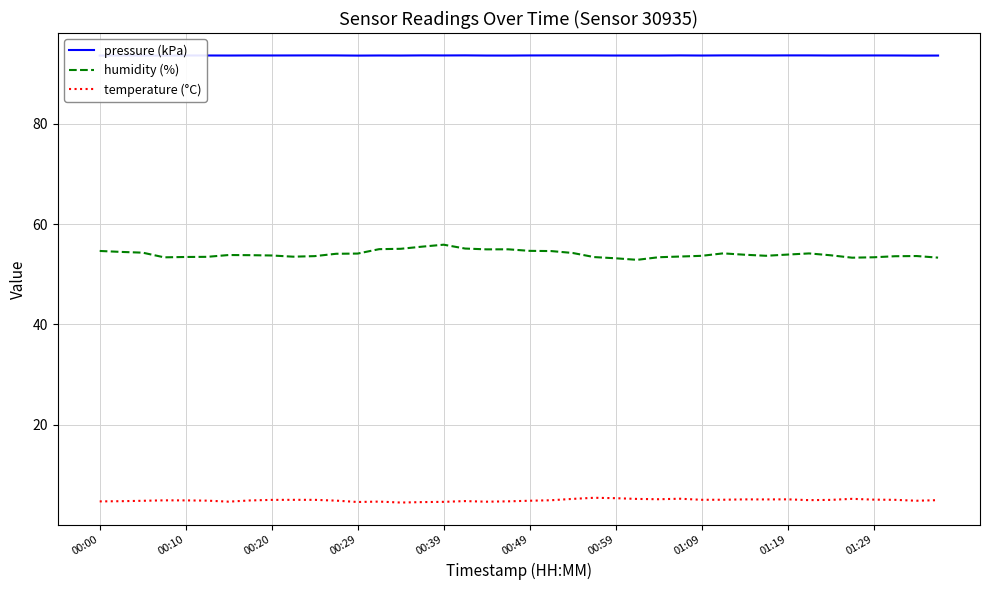

True or false: temperature (°C) and humidity (%) intersect in this chart.

False